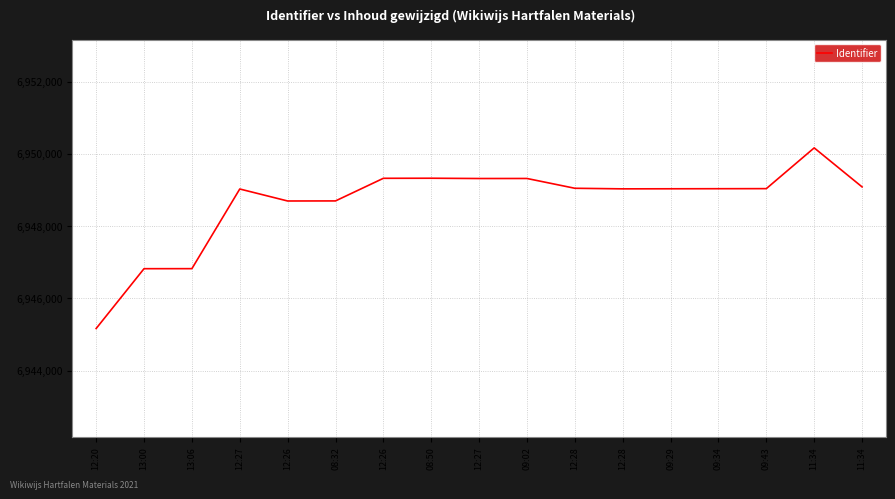

Where is the data nearest to the value 6947666?

13:06